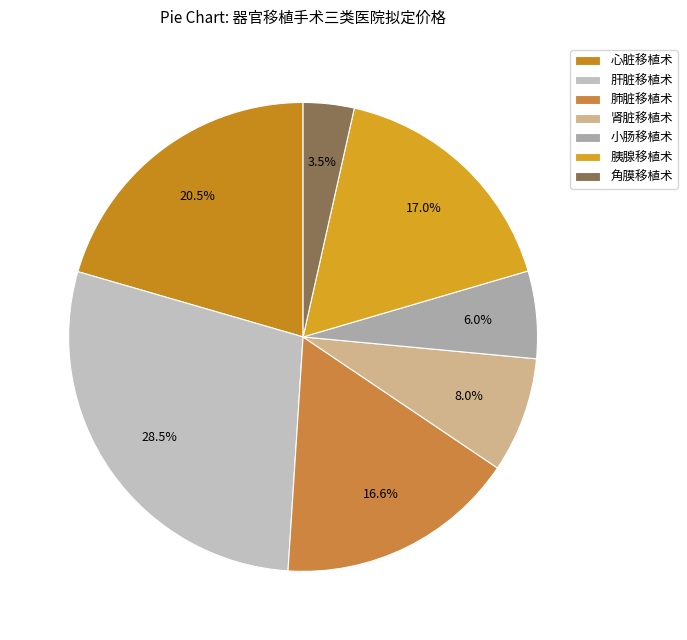

The 肾脏移植术 slice represents 1% of the pie. True or false?

False